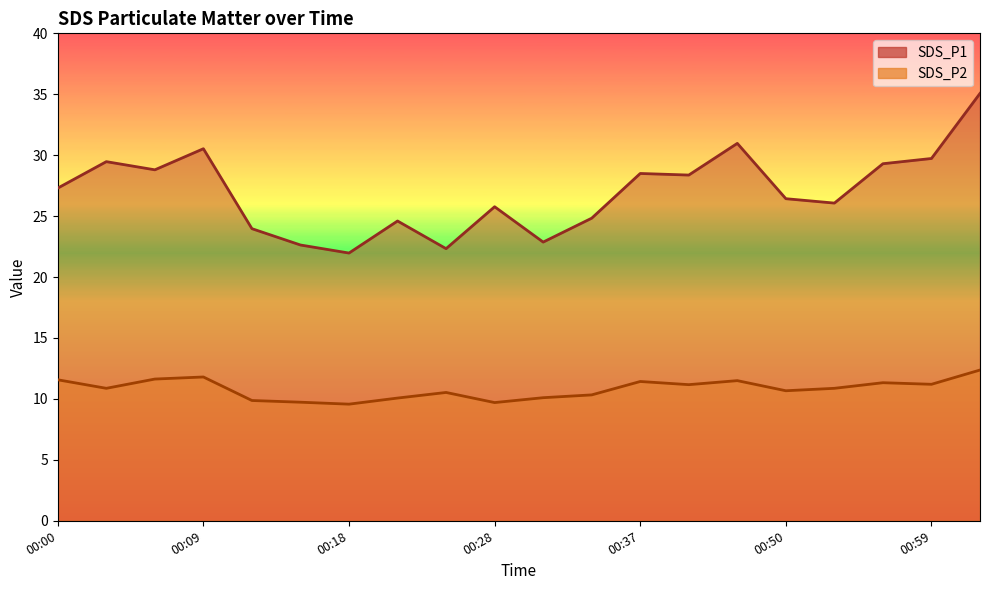

What is the total value across all series at 00:06?

40.4